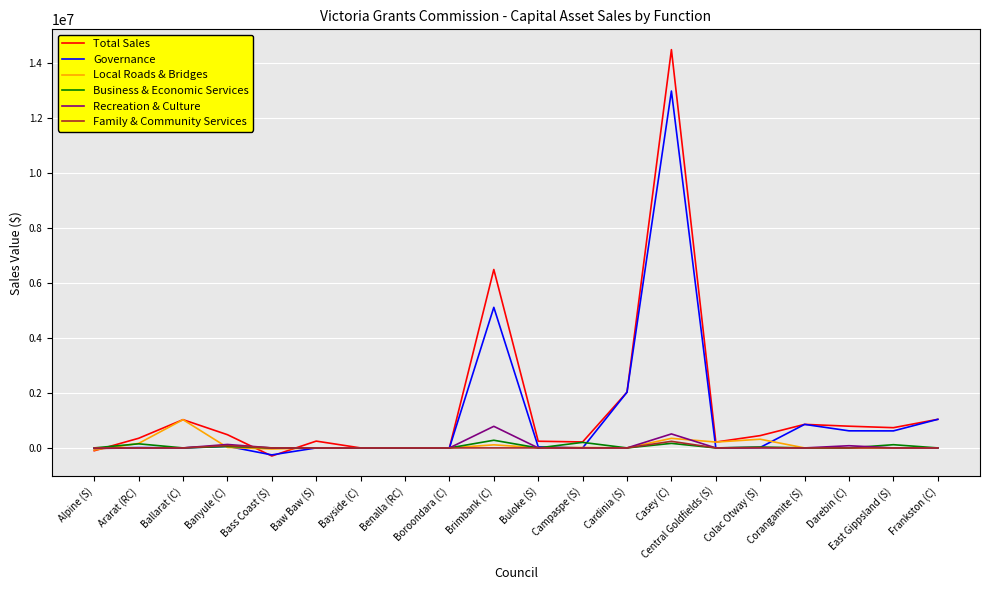

Is it true that Total Sales equals 0.0 at Bayside (C)?

True